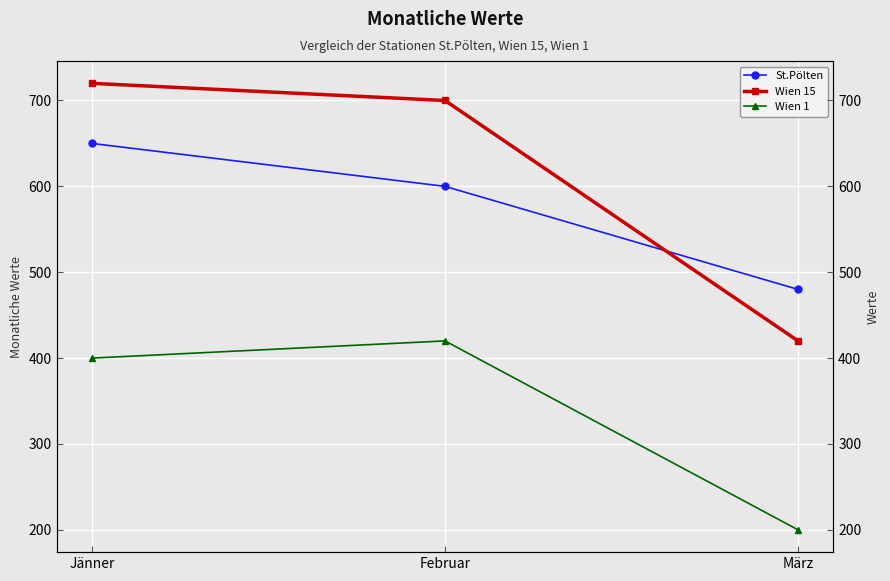

What is the total value across all series at März?

1100